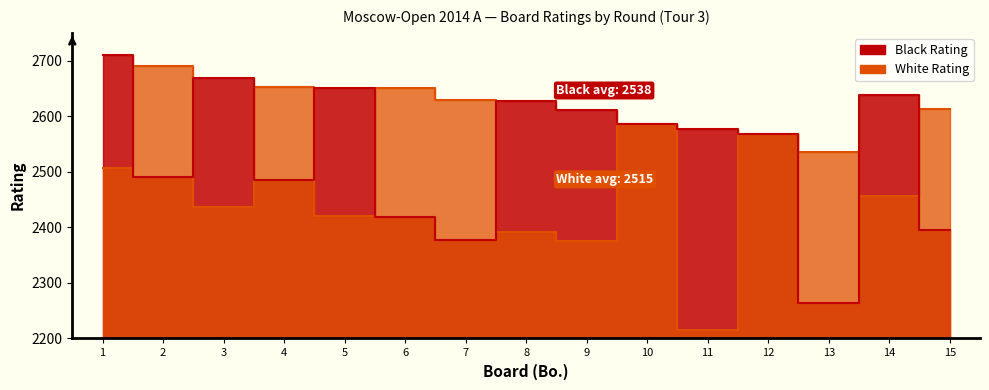

At which label does Black Rating reach its peak?

1